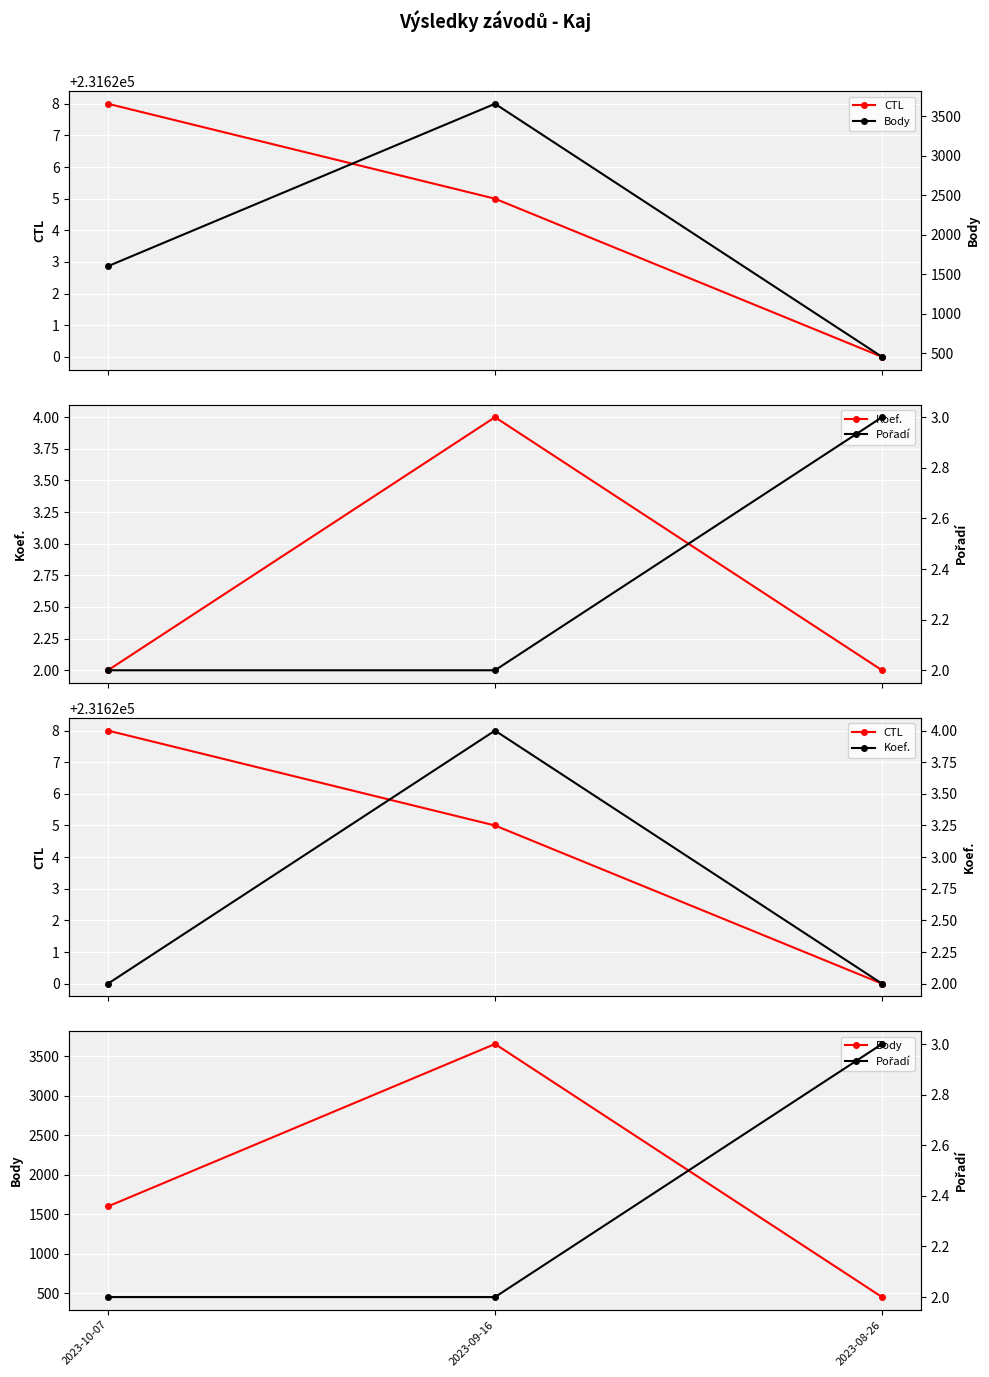

What is the highest value of the CTL series?

231628